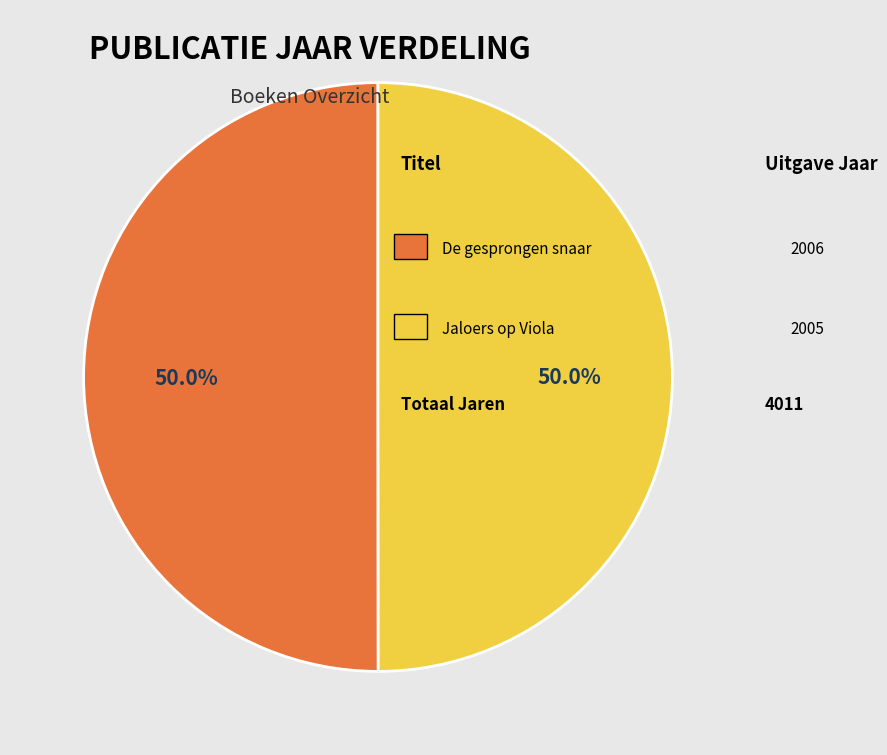

Rank the categories by value from lowest to highest.

Jaloers op Viola, De gesprongen snaar